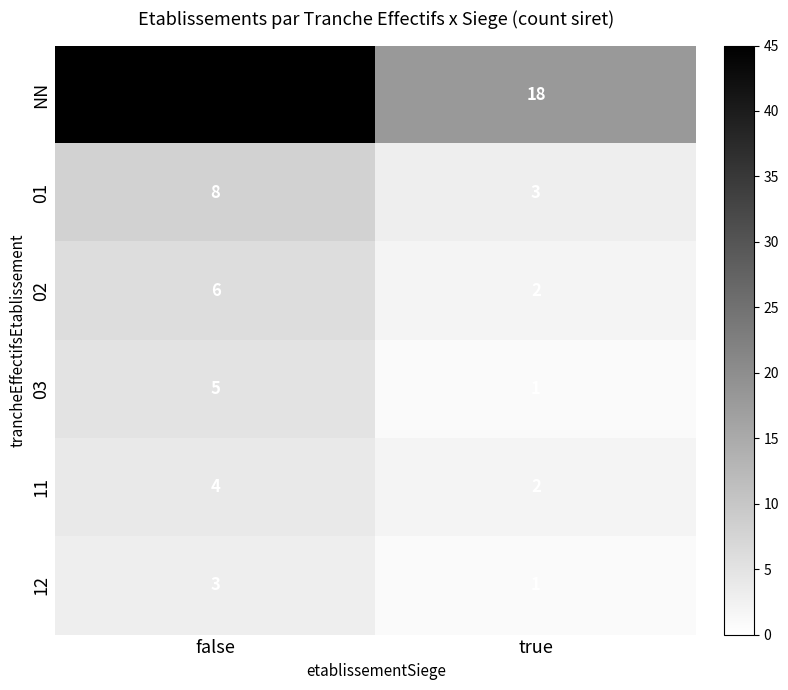

Which series has the widest spread of values?

NN